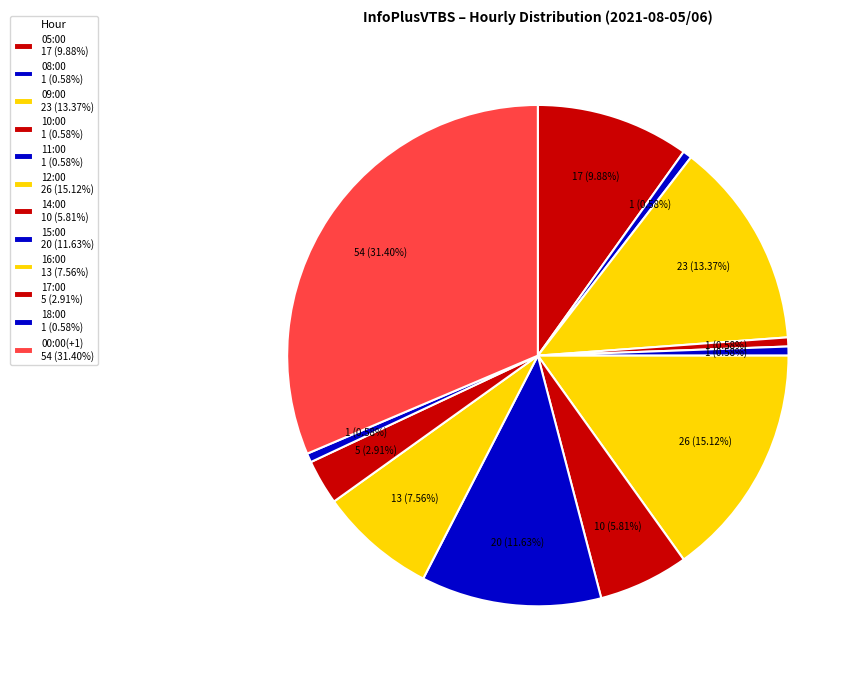

Is it true that 10:00 is 1% of the pie?

True